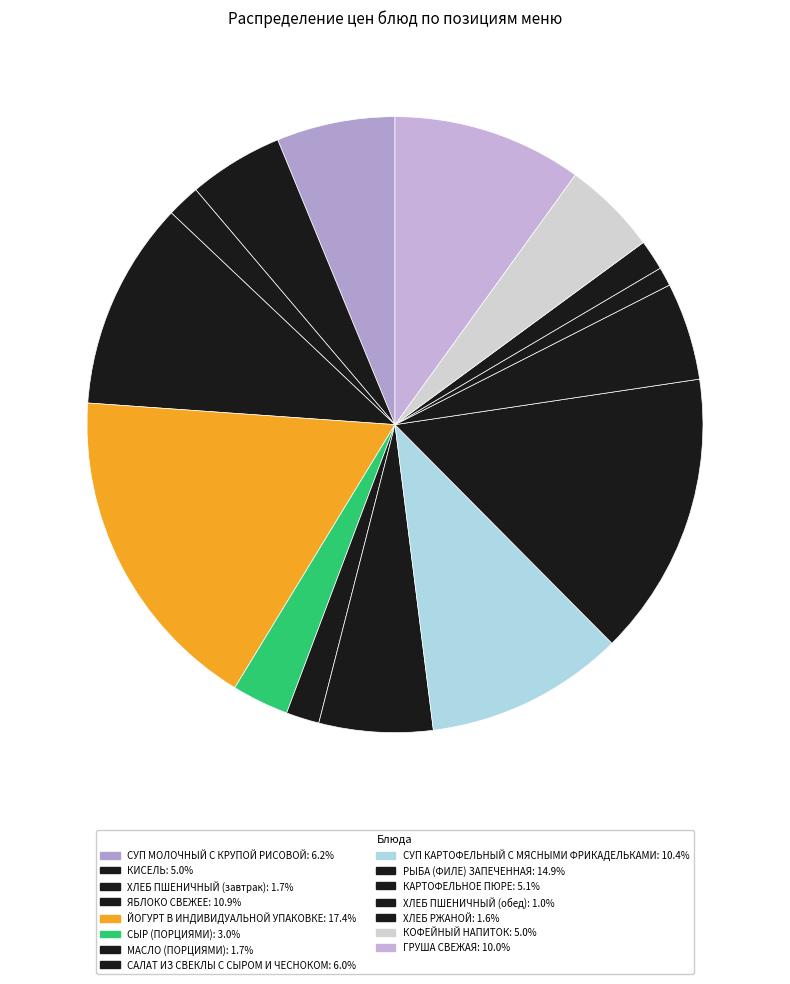

What percentage is the ХЛЕБ ПШЕНИЧНЫЙ (завтрак) slice, to the nearest percent?

2%